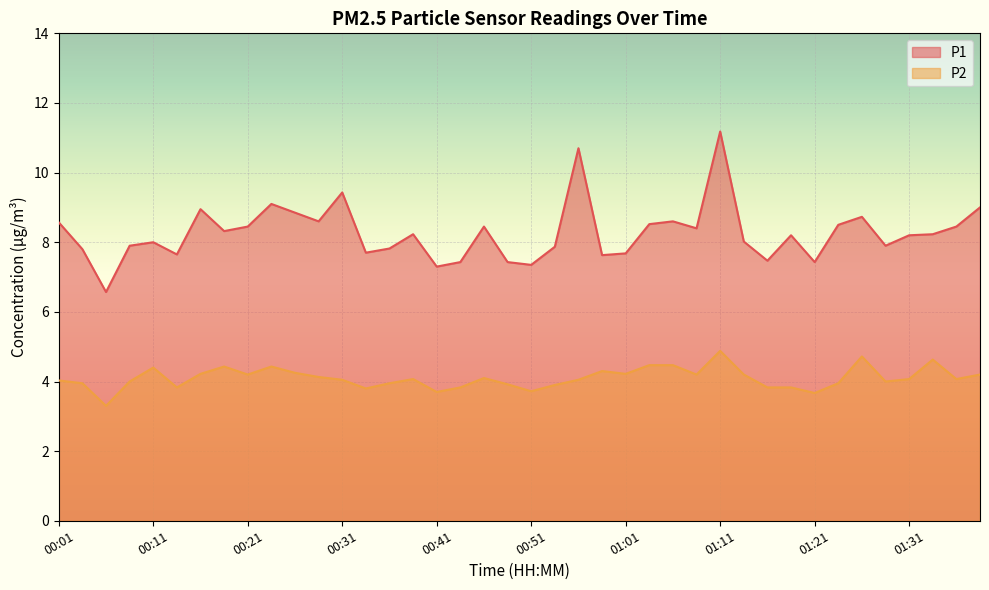

True or false: P1 and P2 cross at least once.

False